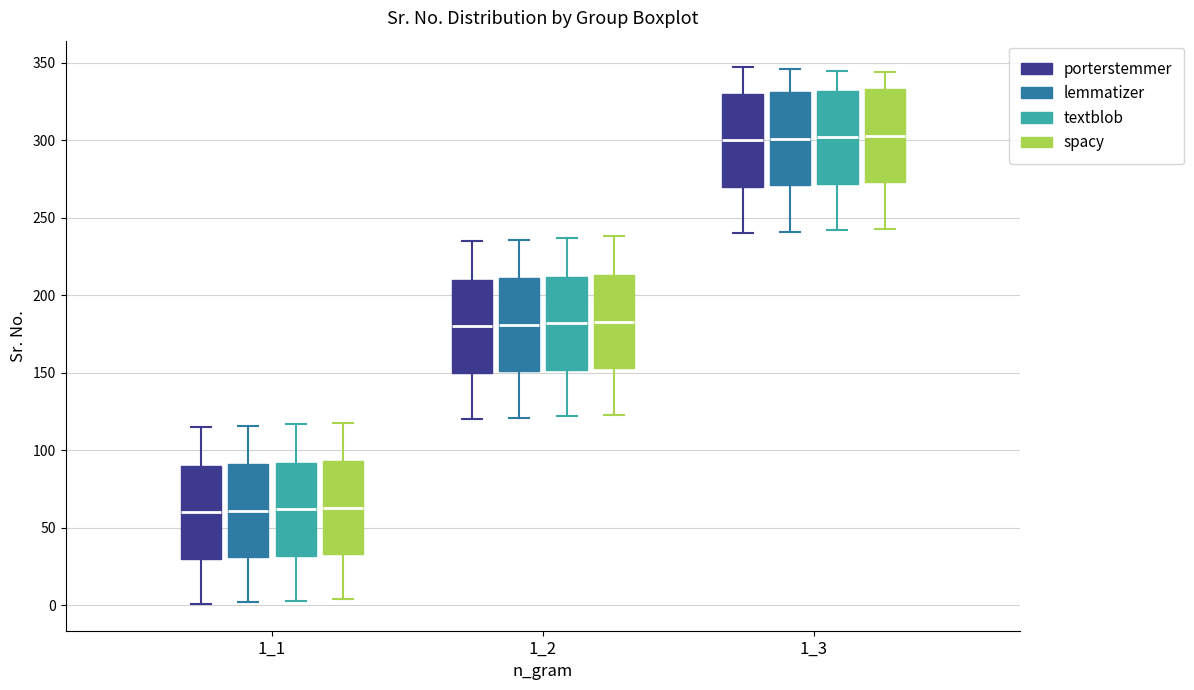

Where does the upper whisker of the box for 1_3 (porterstemmer) end on the y-axis? The values are not printed on the chart, so give them approximately, as read against the axis.

345